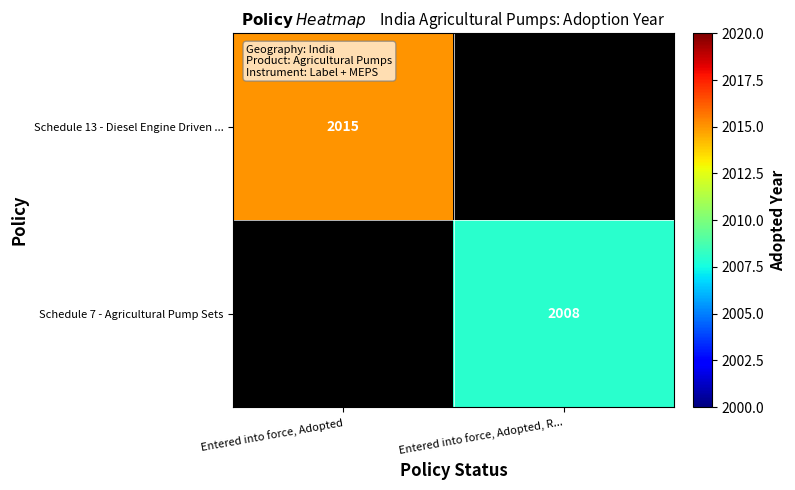

Is it true that Schedule 13 - Diesel Engine Driven ... equals 2015 at Entered into force, Adopted?

True